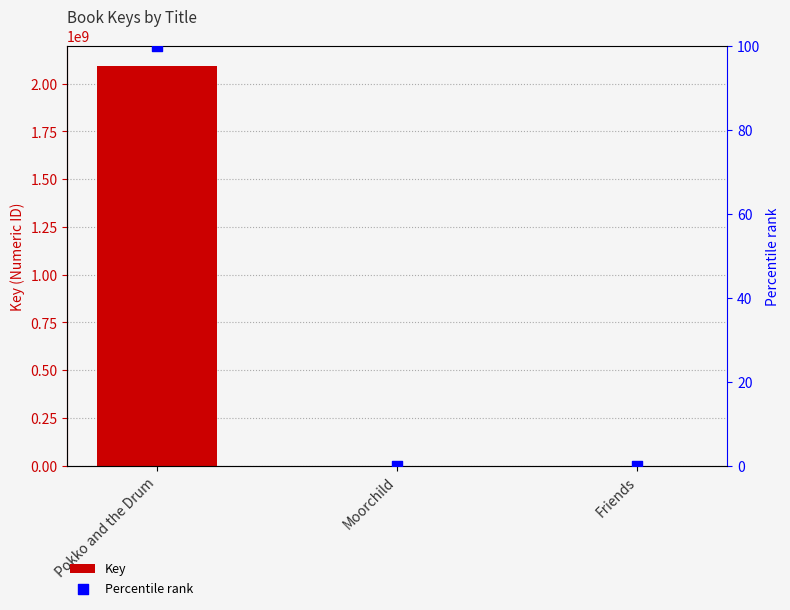

At which category is the sum across all series the highest?

Pokko and the Drum